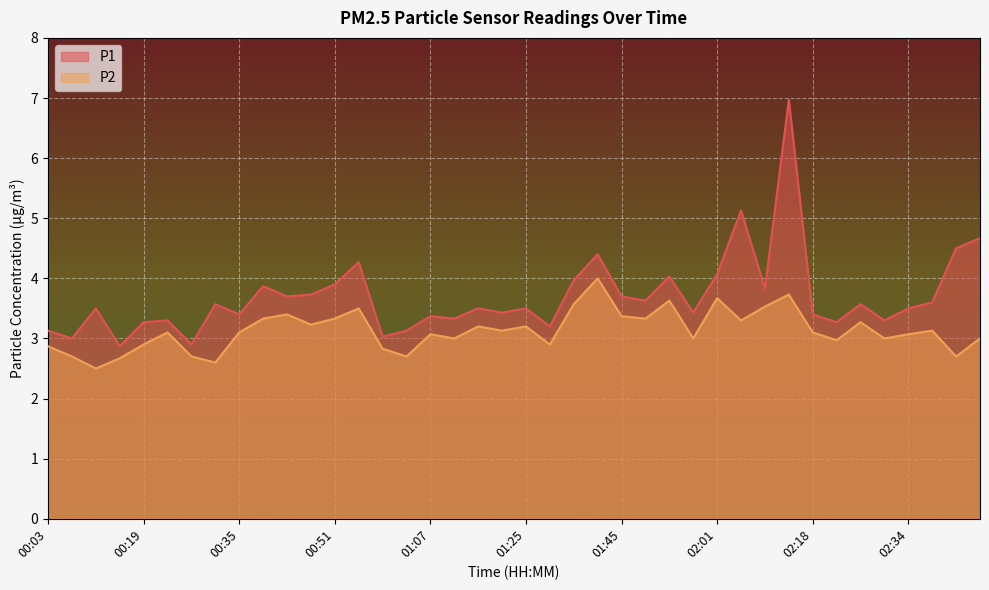

What is the value of the P1 point at the 5th from the left?

3.3